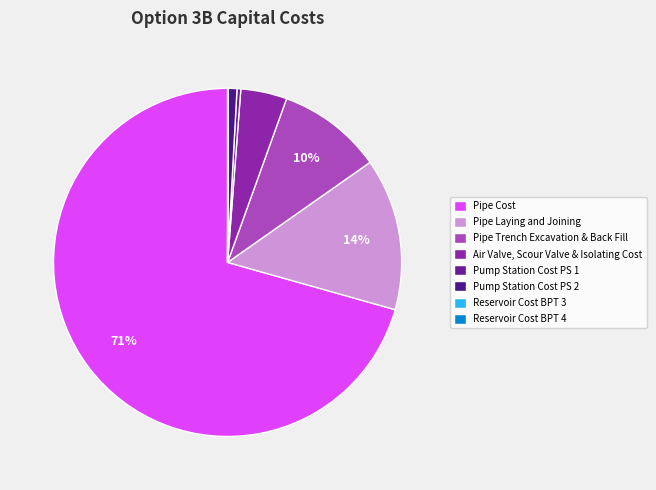

Rank the categories by value from highest to lowest.

Pipe Cost, Pipe Laying and Joining, Pipe Trench Excavation & Back Fill, Air Valve, Scour Valve & Isolating Cost, Pump Station Cost PS 2, Pump Station Cost PS 1, Reservoir Cost BPT 3, Reservoir Cost BPT 4